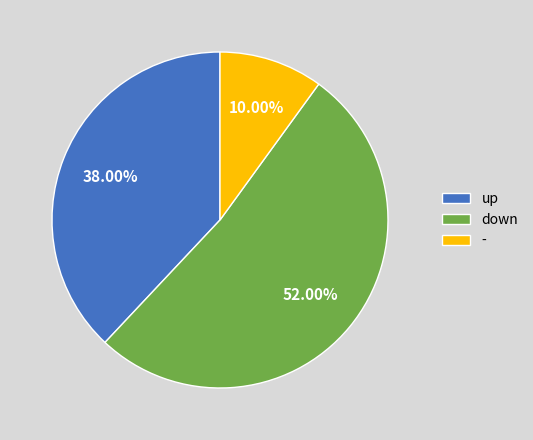

Combined, what portion of the pie is down and -?

62.0%